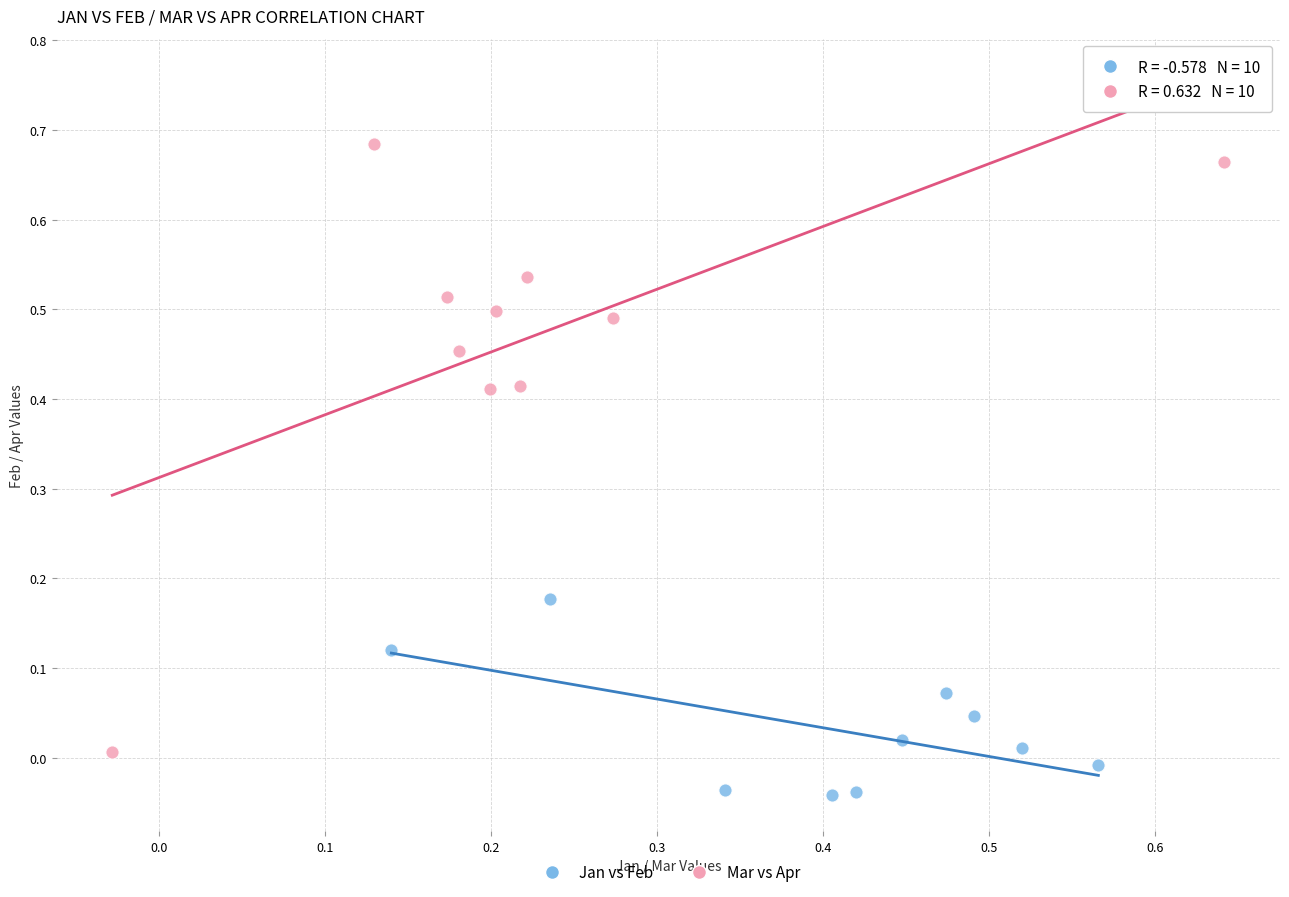

Which series contains the highest Y value?

Mar vs Apr